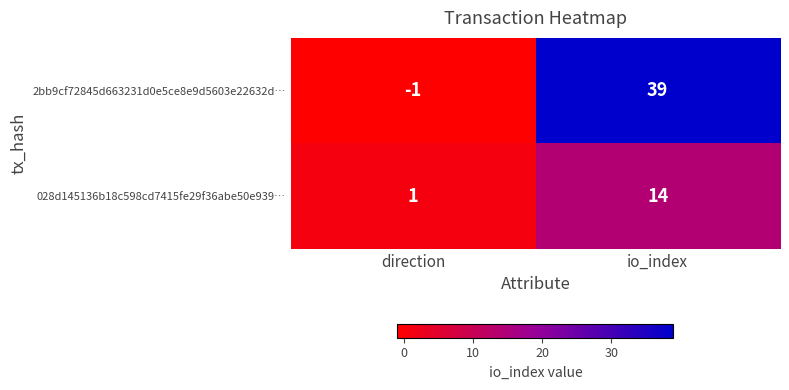

Is it true that 028d145136b18c598cd7415fe29f36abe50e939… equals 9 at io_index?

False